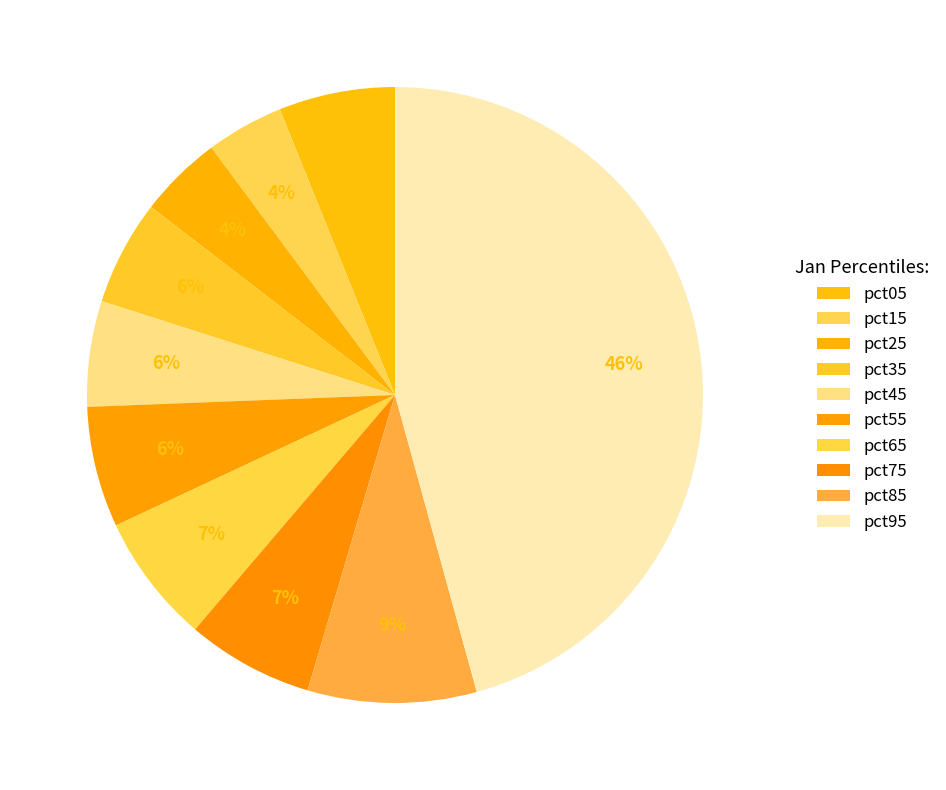

Does pct75 account for over 50% of the chart?

No